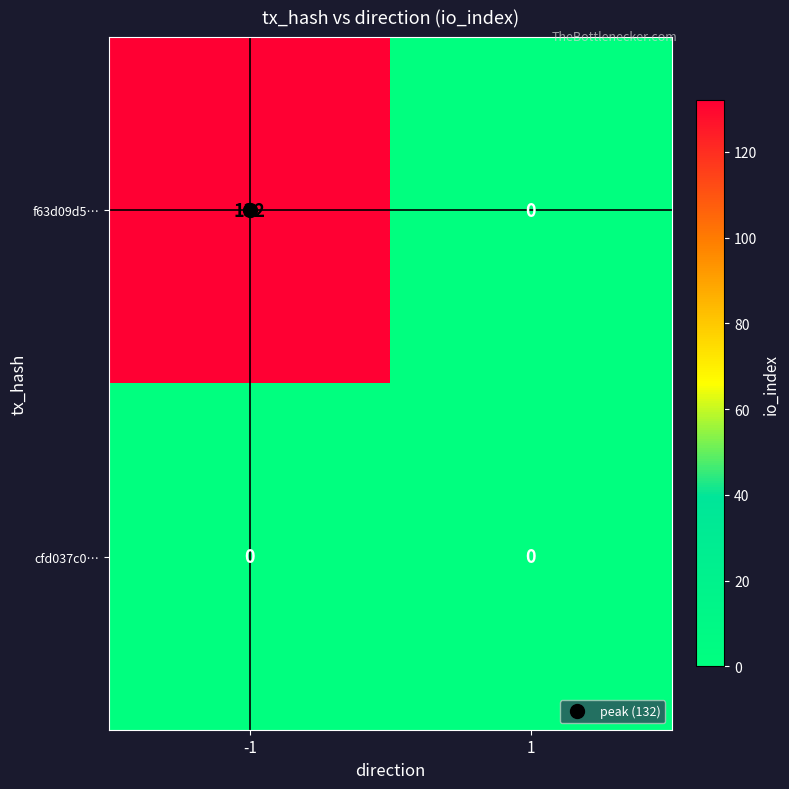

The f63d09d5… series shows 132 at -1. True or false?

True